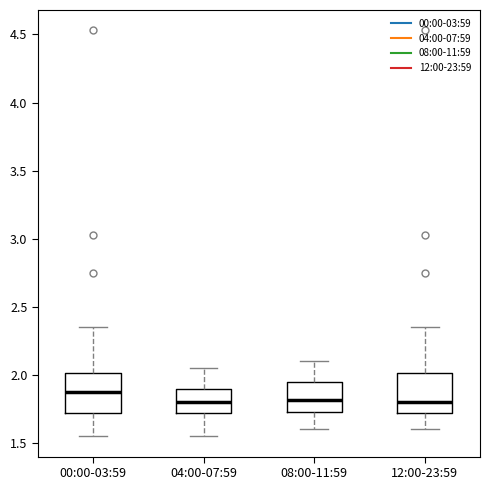

Which box has the highest median line?

00:00-03:59